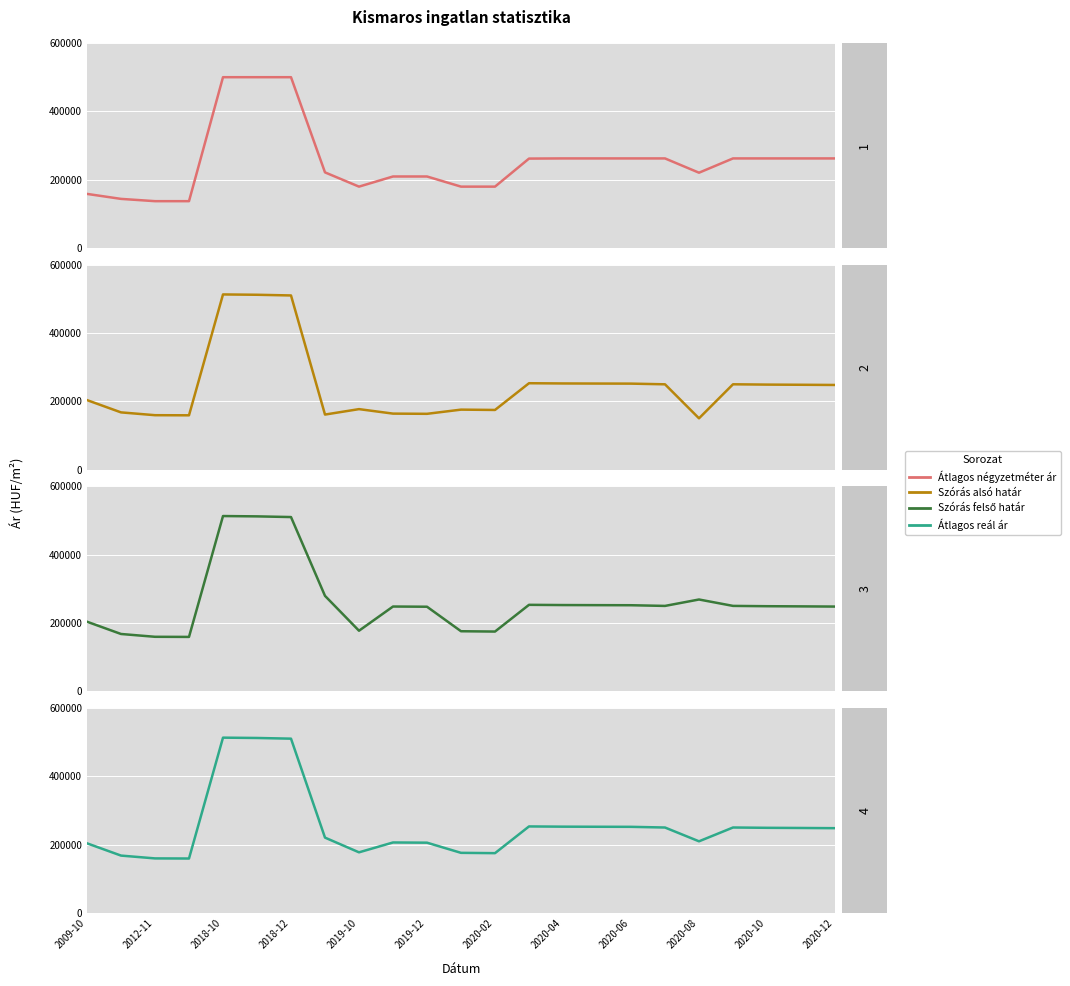

How many times do Átlagos négyzetméter ár and Átlagos reál ár cross each other?

1